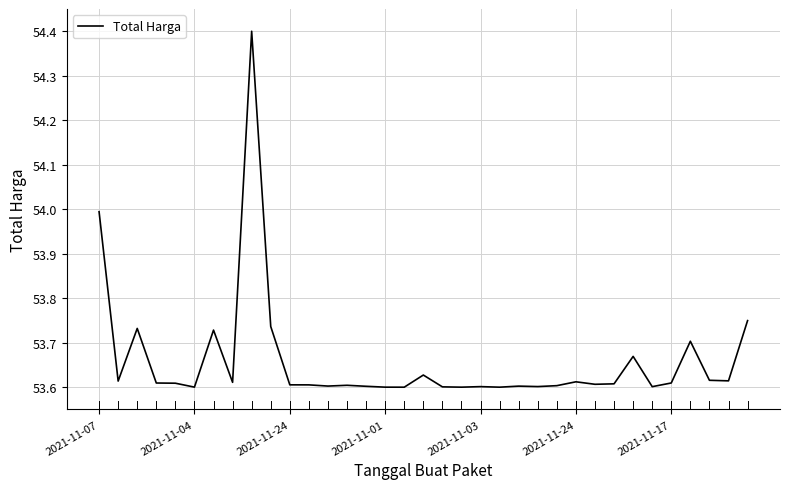

What is the greatest value displayed?

54.4